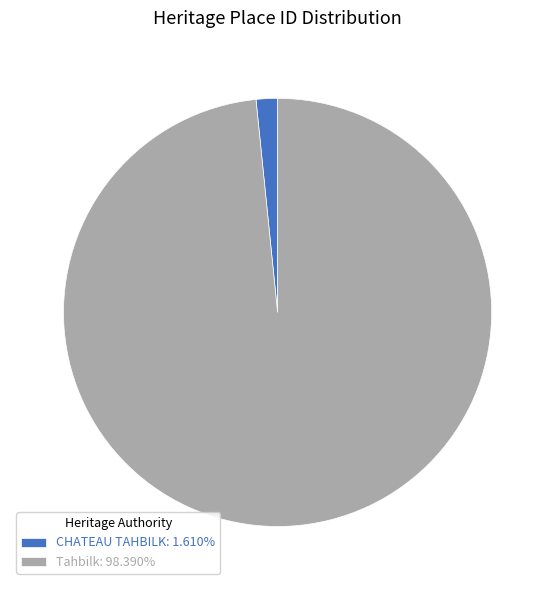

Which slice is the smallest?

CHATEAU TAHBILK